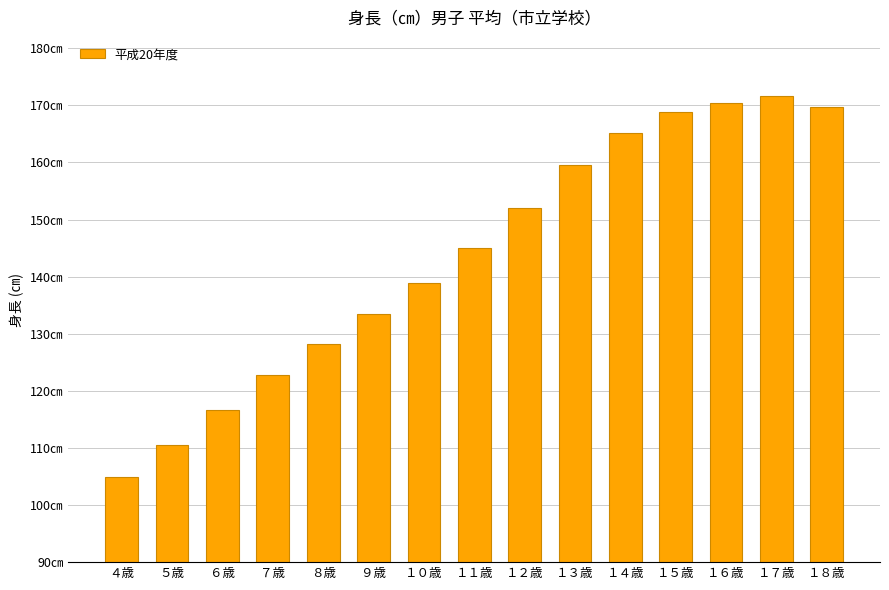

List the labels in order of value, largest first.

１７歳, １６歳, １８歳, １５歳, １４歳, １３歳, １２歳, １１歳, １０歳, ９歳, ８歳, ７歳, ６歳, ５歳, ４歳